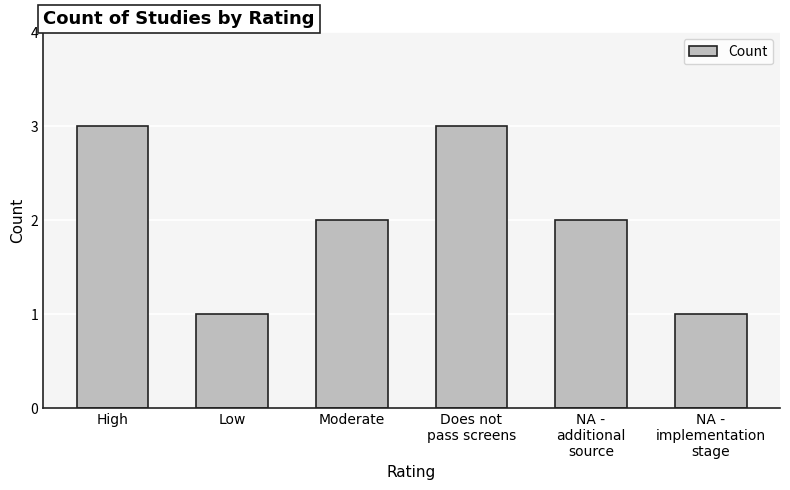

Reading left to right, extract all data points from this chart.

High=3	Low=1	Moderate=2	Does not
pass screens=3	NA -
additional
source=2	NA -
implementation
stage=1